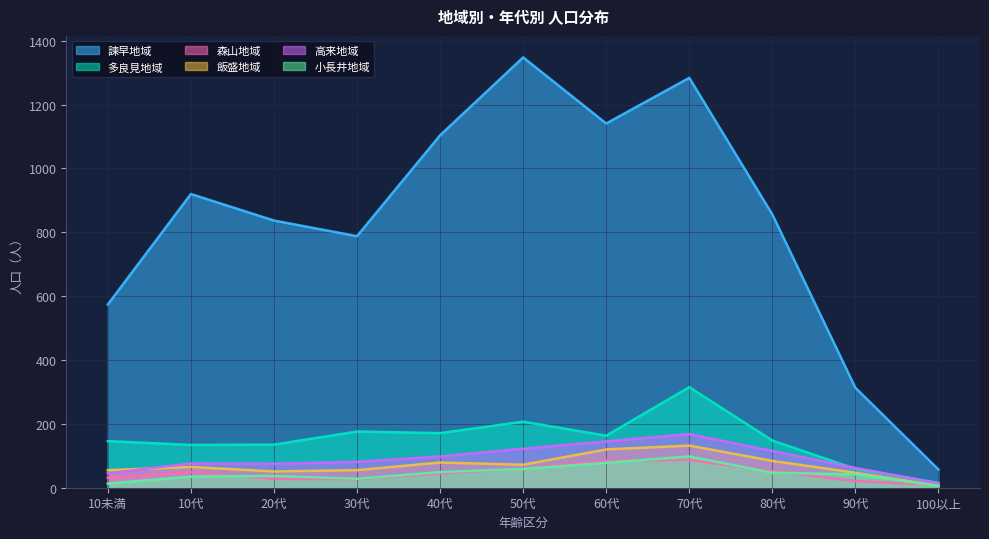

Which series ends up on top after the final intersection of 森山地域 and 小長井地域?

森山地域